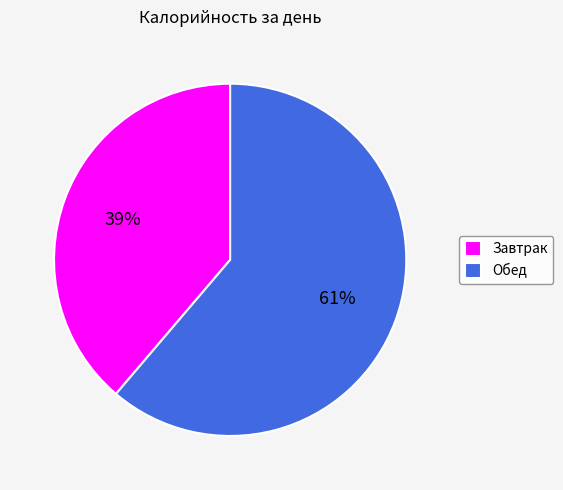

Which slice is the smallest?

Завтрак